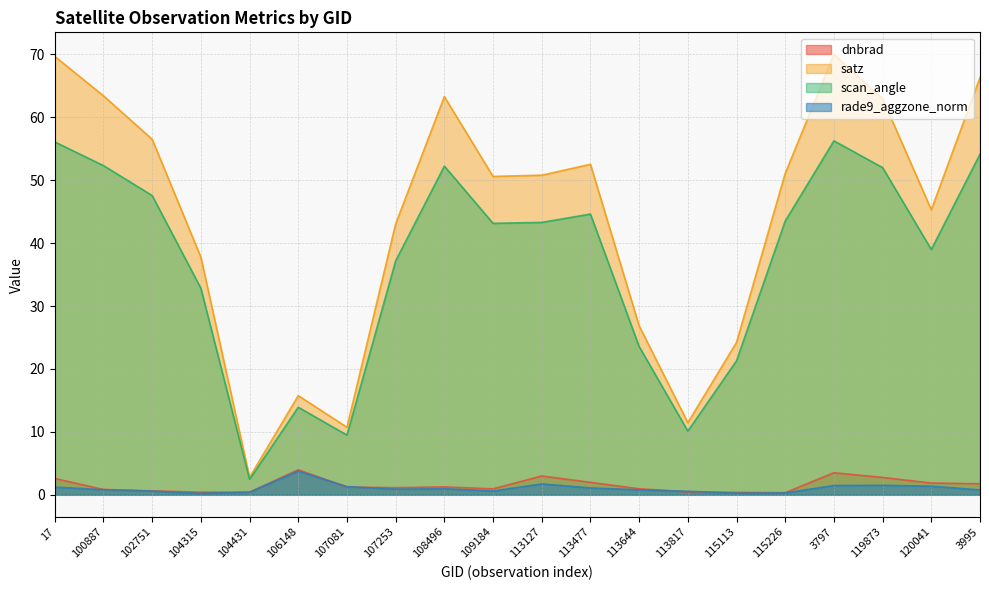

At which category does the chart reach its minimum across all series?

104315